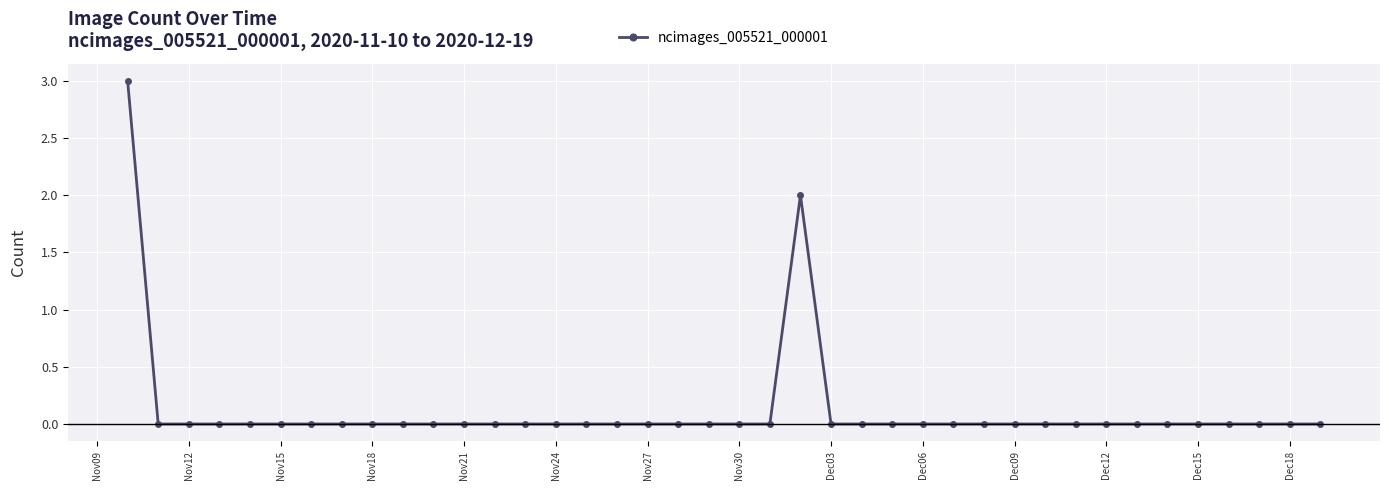

What is the difference between the maximum and second lowest values?

3